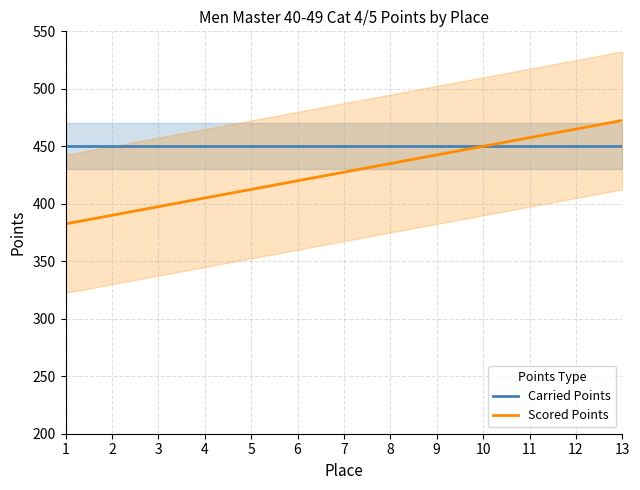

What is the spread (max minus min) of values at 8?

15.0